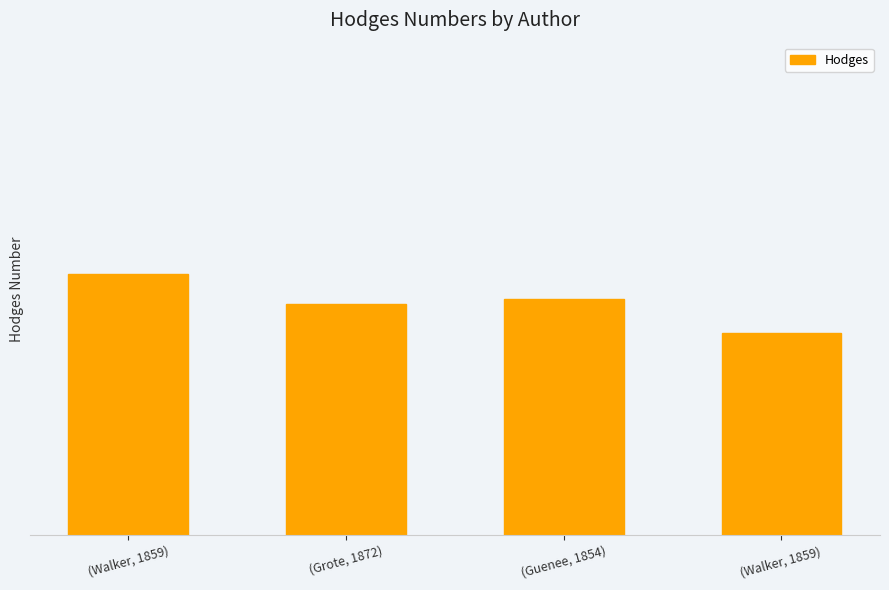

At which category does the chart reach its minimum across all series?

(Walker, 1859) 